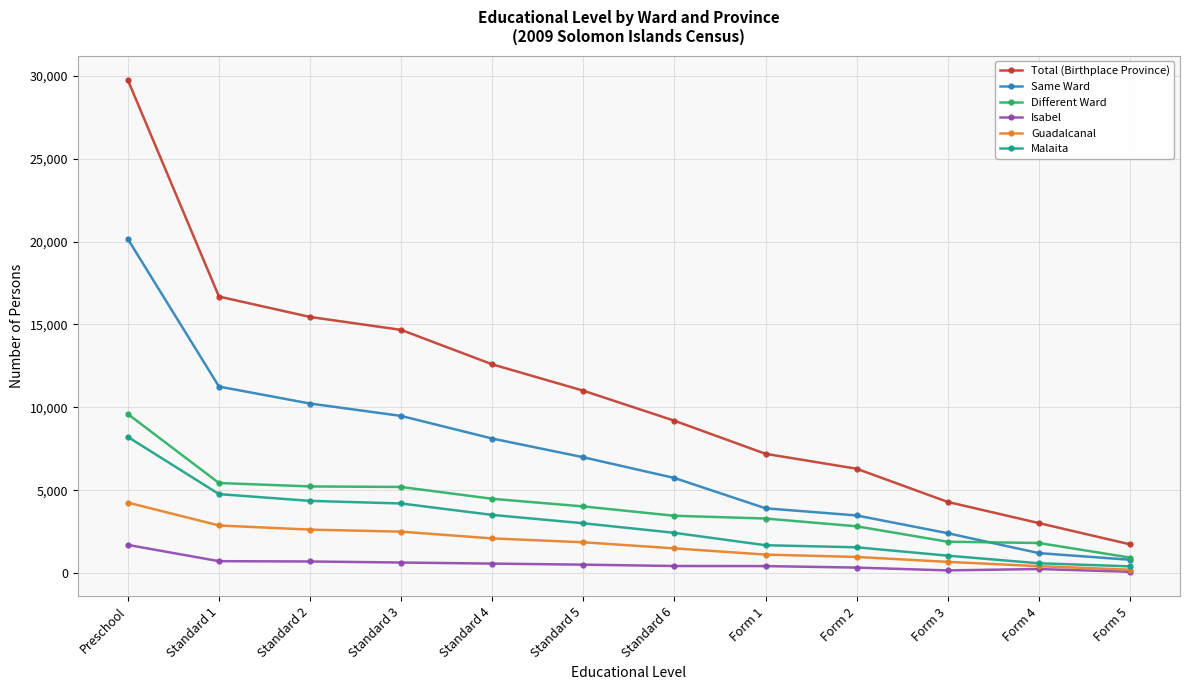

Which series has the largest range (max minus min)?

Total (Birthplace Province)